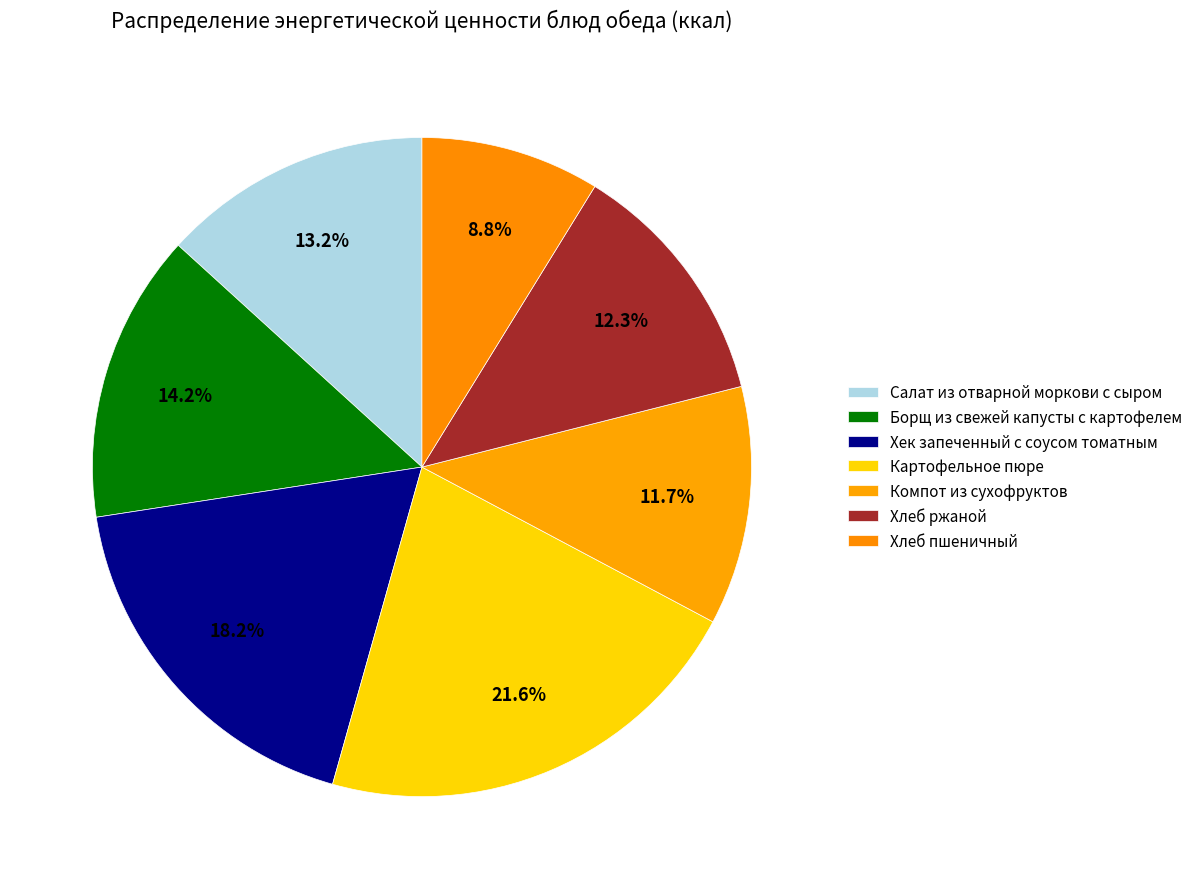

Rank the categories by value from lowest to highest.

Хлеб пшеничный, Компот из сухофруктов, Хлеб ржаной, Салат из отварной моркови с сыром, Борщ из свежей капусты с картофелем, Хек запеченный с соусом томатным, Картофельное пюре